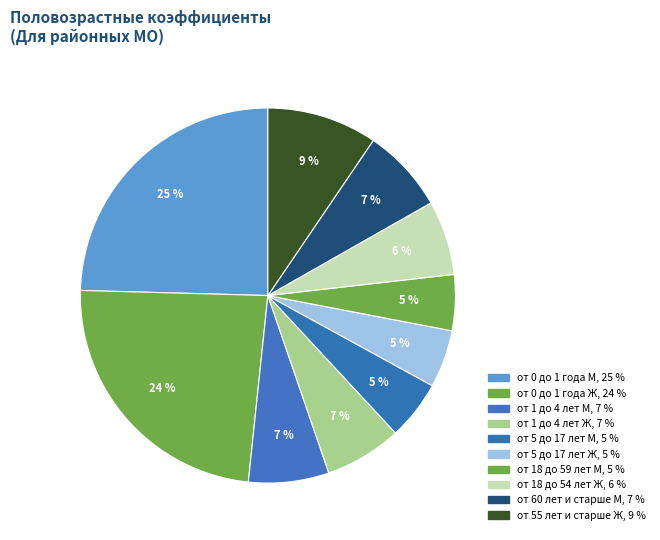

How many segments does this pie chart have?

10